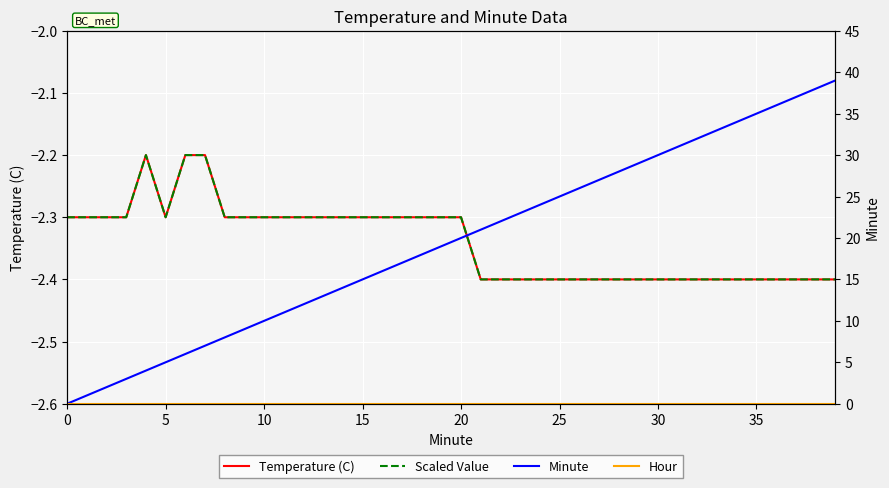

What is the label of the 31st point from the left?

30